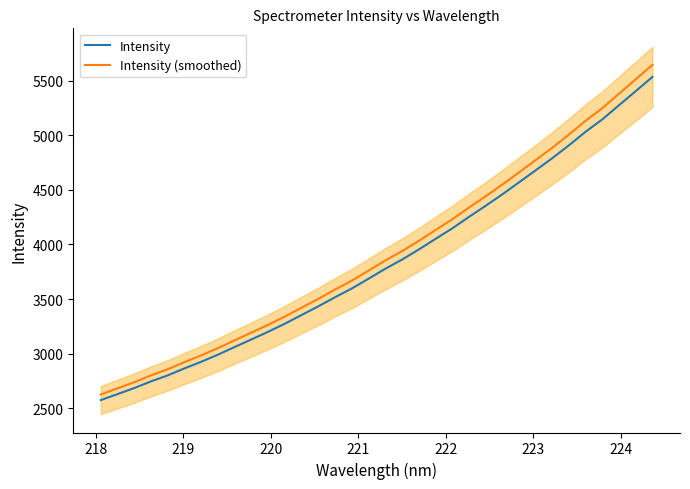

What is the minimum value for Intensity (smoothed)?

2627.3